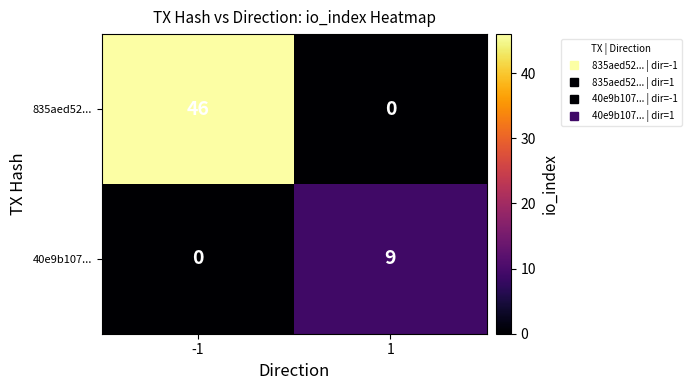

Which series has the largest range (max minus min)?

835aed52...